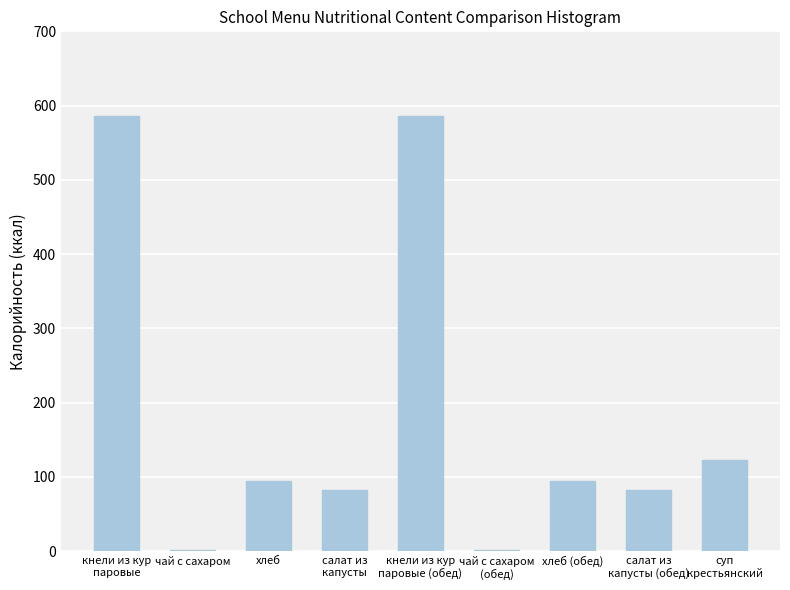

What is the maximum value shown in the chart?

586